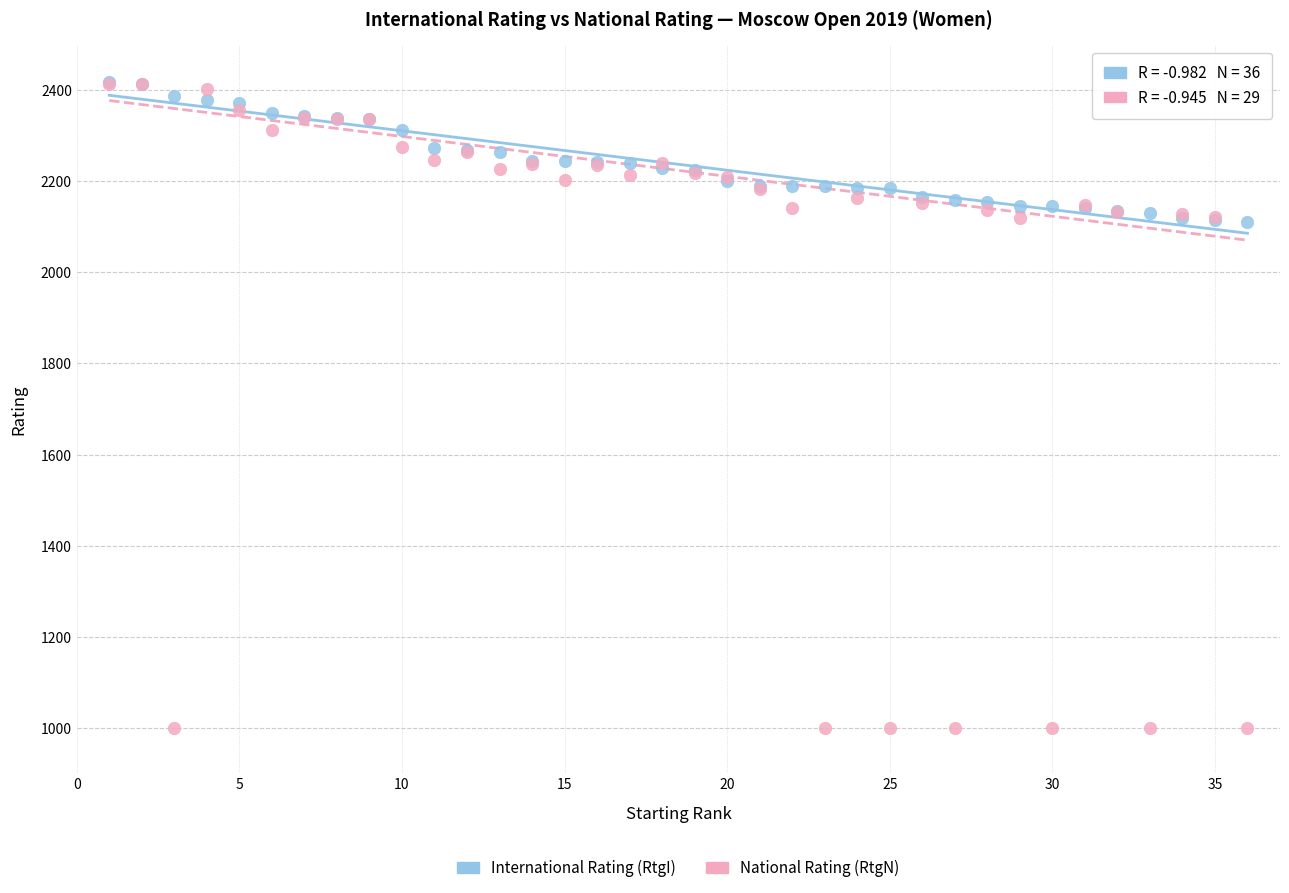

What are all the series names shown in the legend?

International Rating (RtgI), National Rating (RtgN)